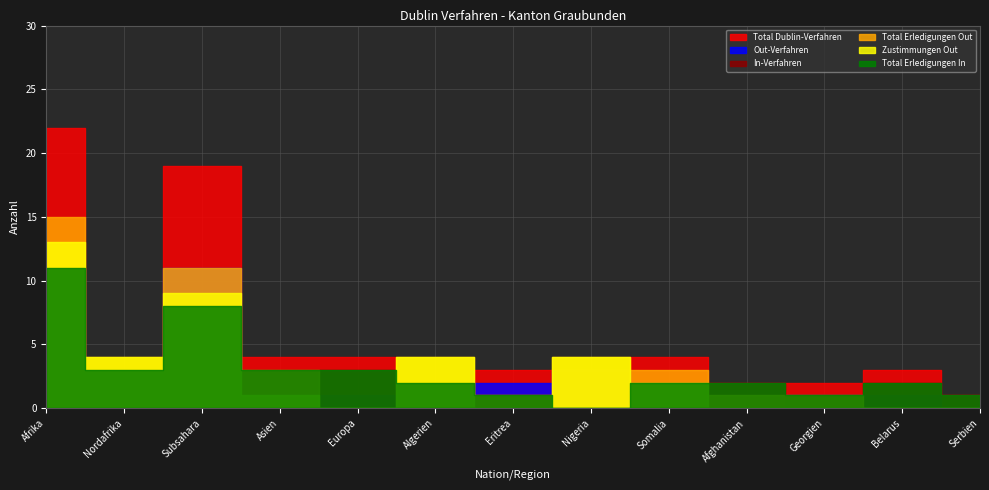

Where is Zustimmungen Out nearest to the value 6?

Nordafrika